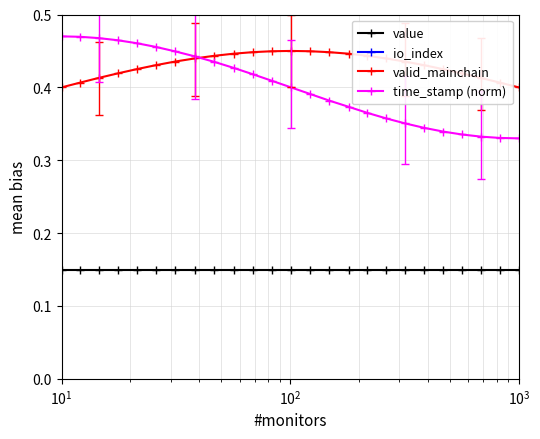

What is the average value of the valid_mainchain series?

0.4